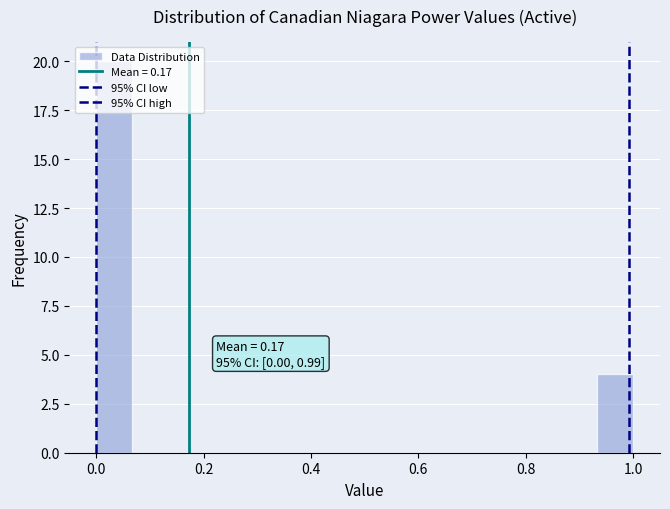

Read against the x-axis, roughly where is the centre of the tallest bar?

0.04